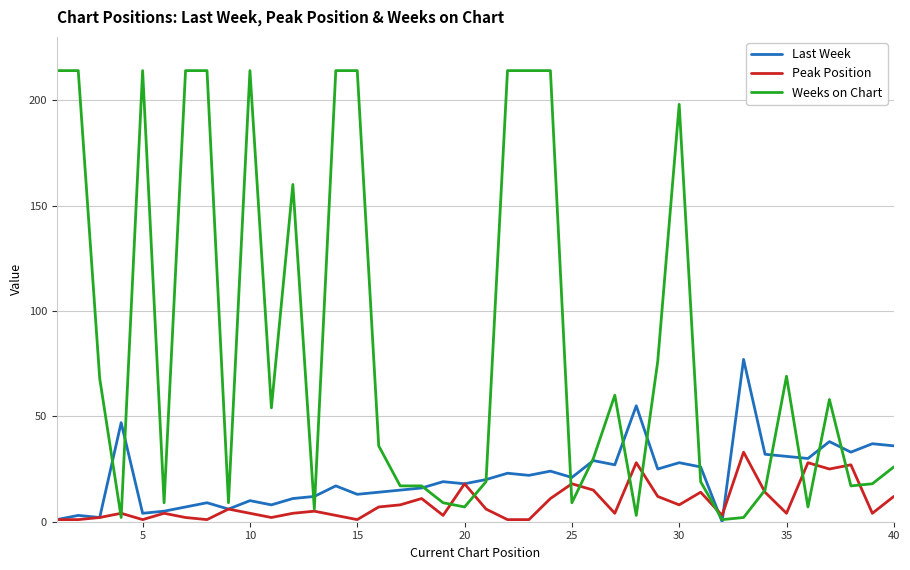

Rank the series by their average value, from highest to lowest.

Weeks on Chart, Last Week, Peak Position